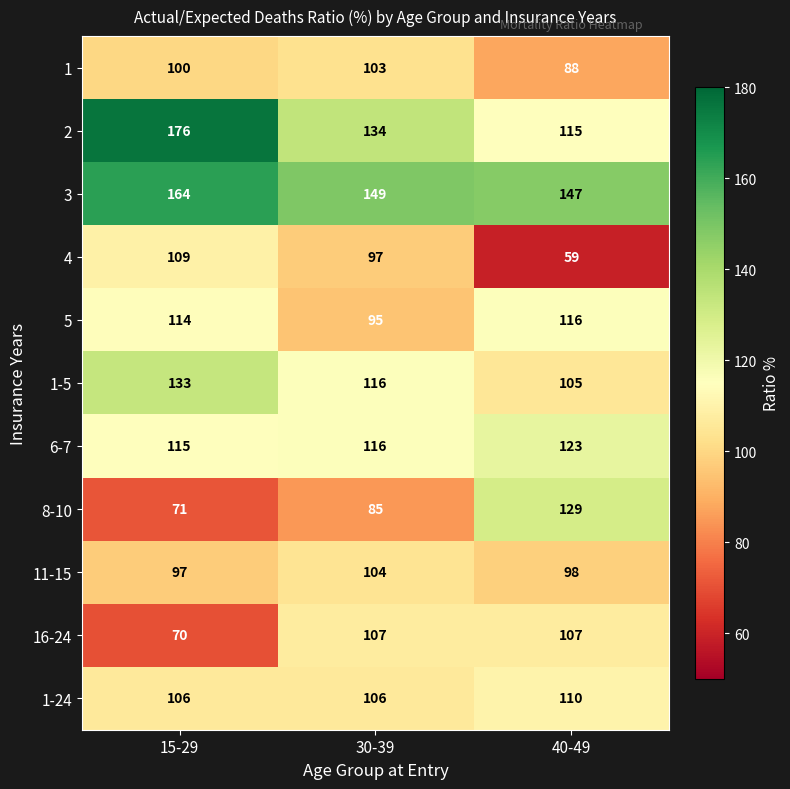

True or false: 3 has a value of 60 at 40-49.

False